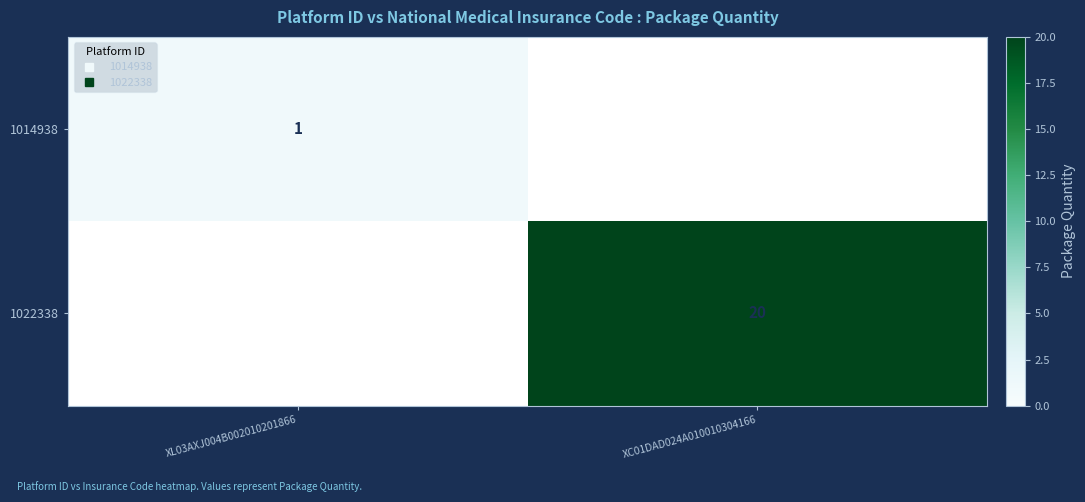

Rank the series at XL03AXJ004B002010201866 from lowest to highest value.

1022338, 1014938